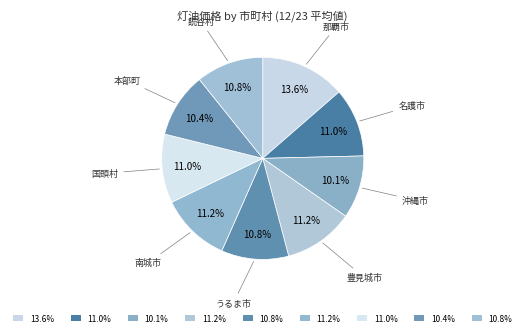

Approximately how many times larger is the value at 那覇市 compared to 豊見城市?

1.2